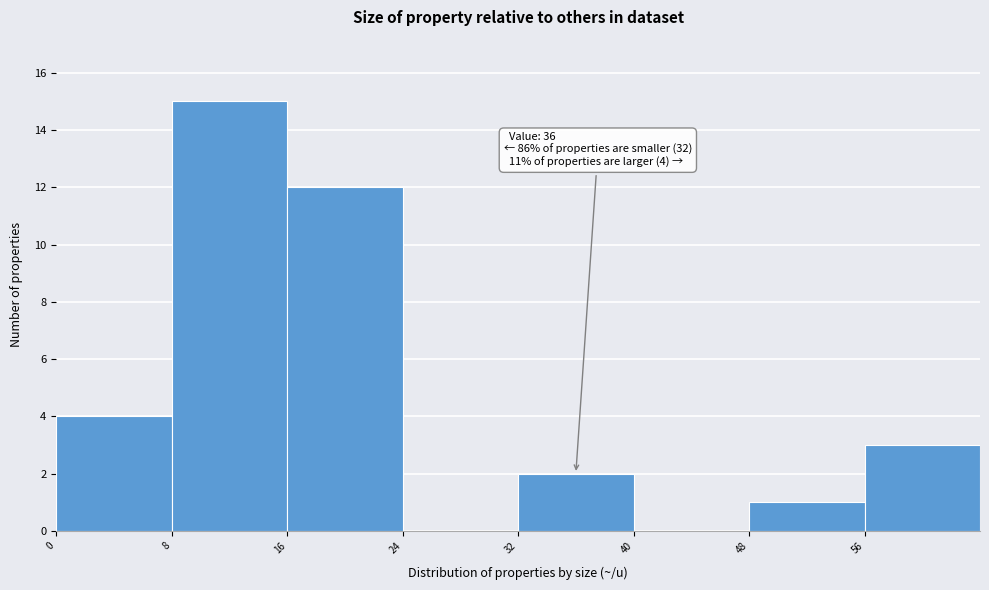

Over which range of the x-axis is the bar tallest?

8 to 16